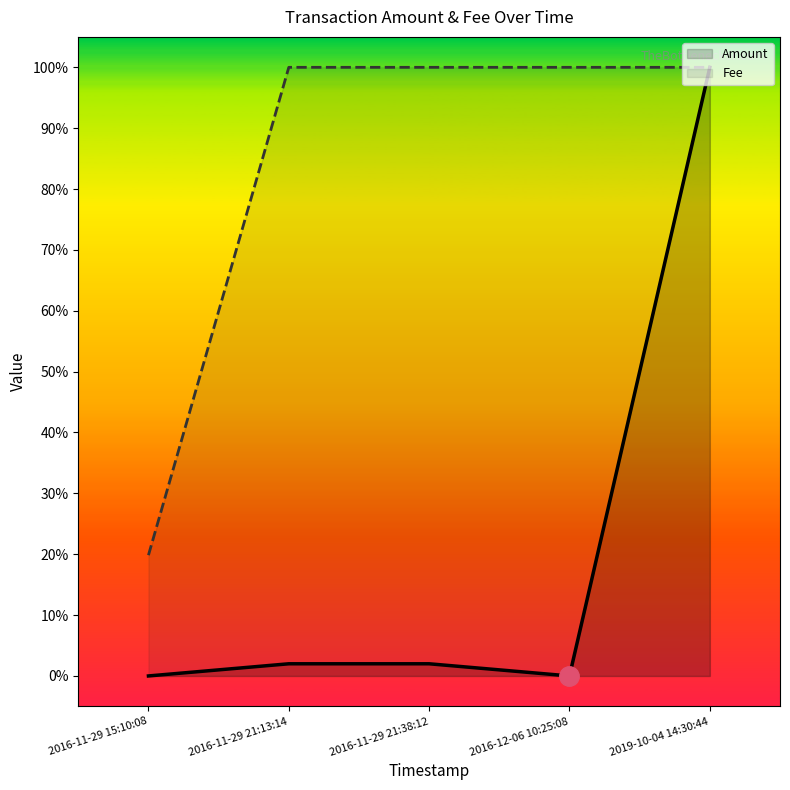

What is the maximum value shown in the chart?

1.0